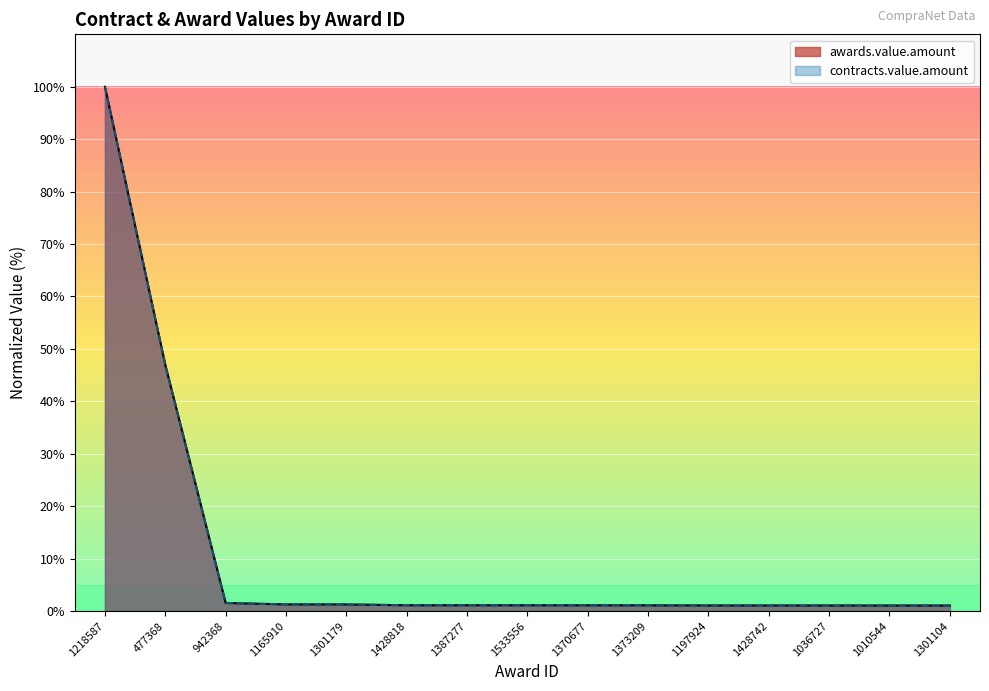

Reading left to right, what are all the values shown in this chart?

awards.value.amount: 100.0	46.9	1.5	1.3	1.3	1.1	1.1	1.1	1.1	1.1	1.1	1.1	1.0	1.0	1.0
contracts.value.amount: 100.0	46.9	1.5	1.3	1.3	1.1	1.1	1.1	1.1	1.1	1.1	1.1	1.0	1.0	1.0